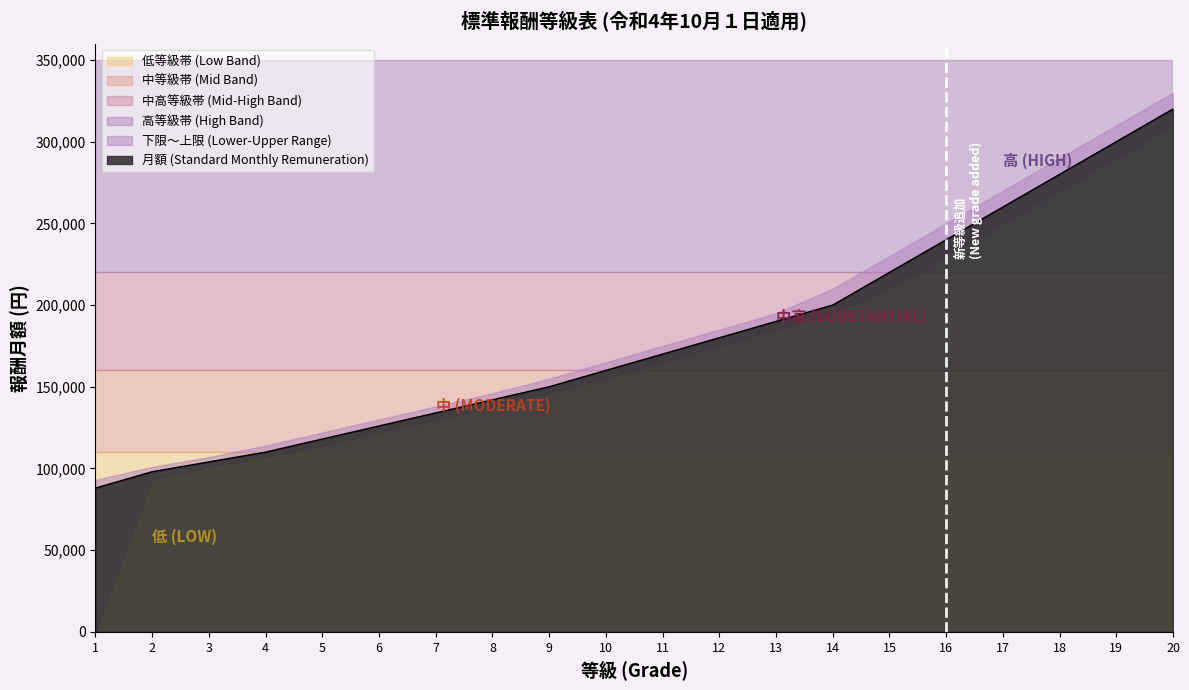

What is the difference between the 上限 (Upper Bound) values at 8 and 3?

39000